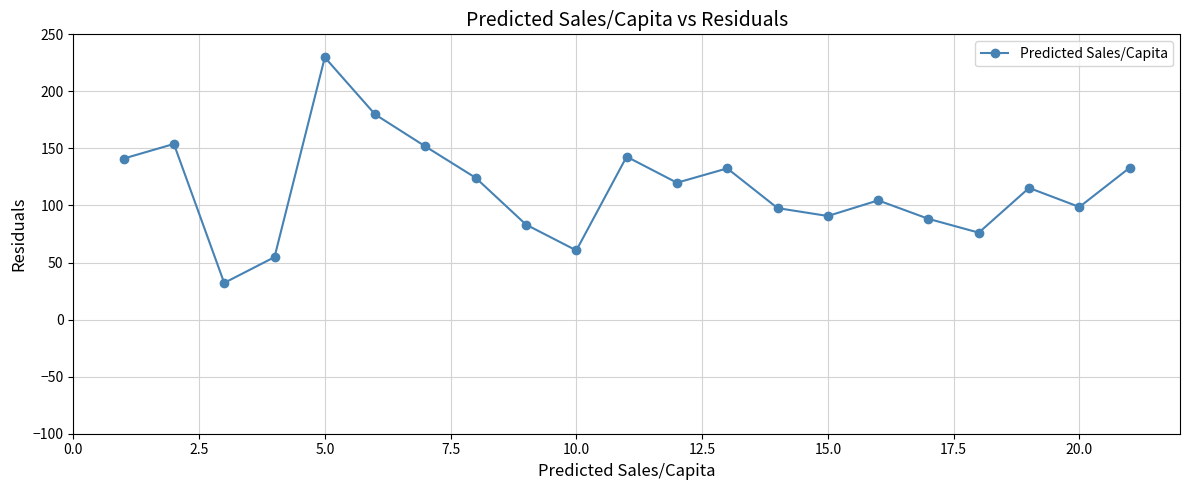

What is the sum of all values?

2411.4